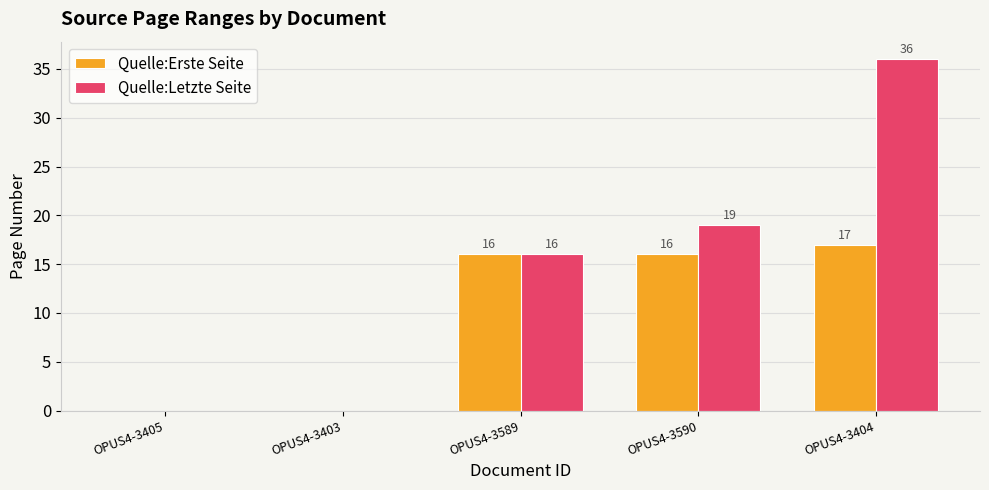

The value of Quelle:Letzte Seite at OPUS4-3589 is 16. True or false?

True